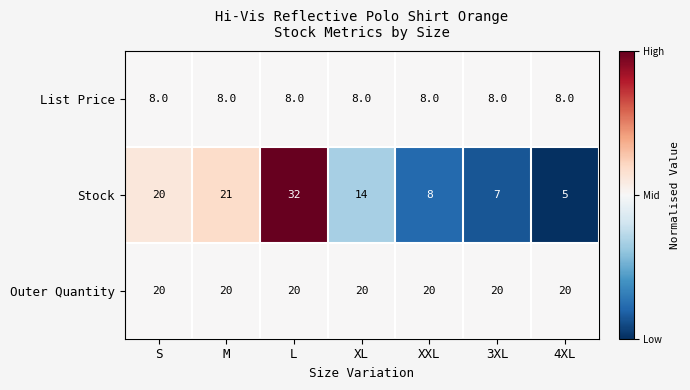

List the series in order of their peak value, lowest first.

List Price, Outer Quantity, Stock